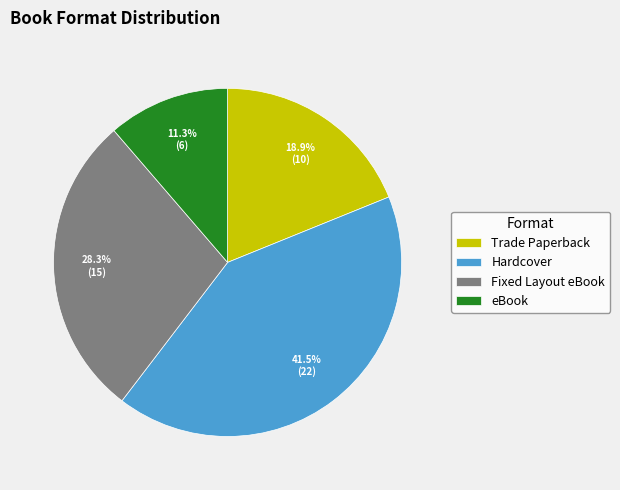

Count the number of slices in the pie.

4